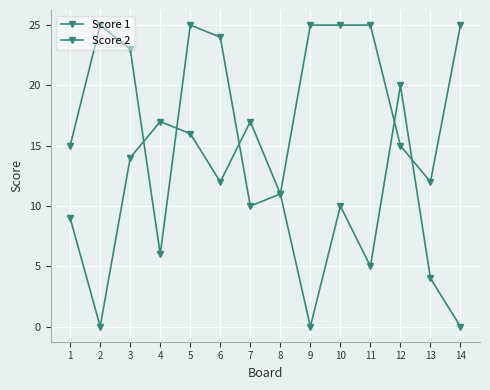

How many lines are shown in the chart?

2